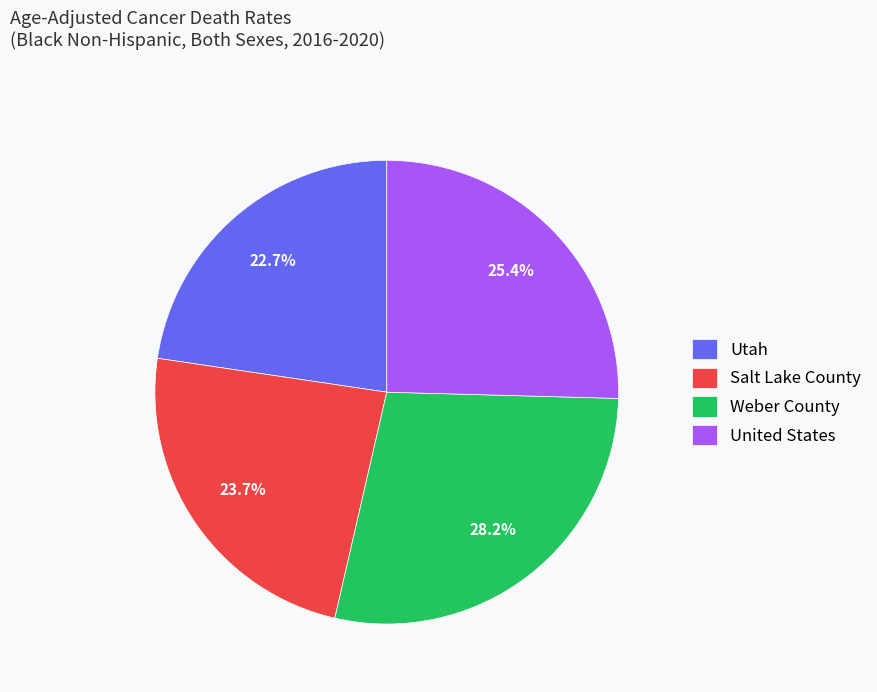

Does Salt Lake County represent more than half of the total?

No